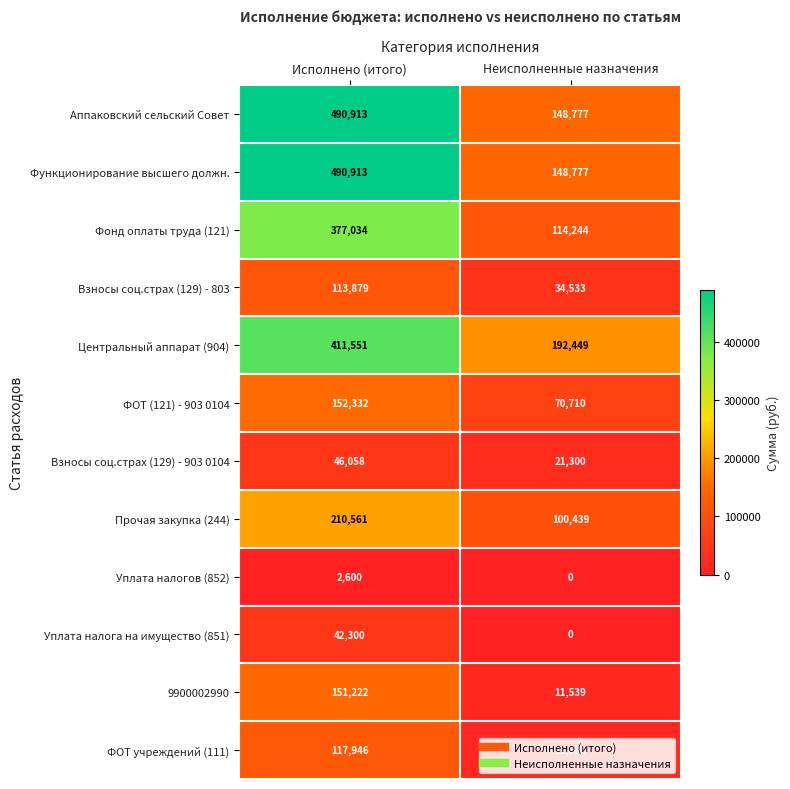

Count the number of categories in the chart.

2